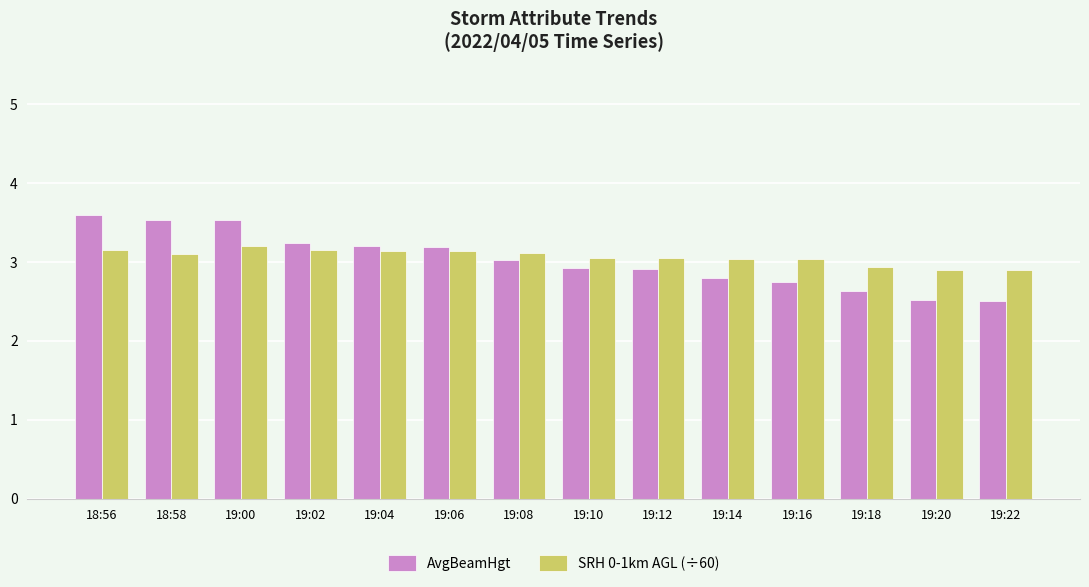

Rank the series by their maximum value, from highest to lowest.

AvgBeamHgt, SRH 0-1km AGL (÷60)